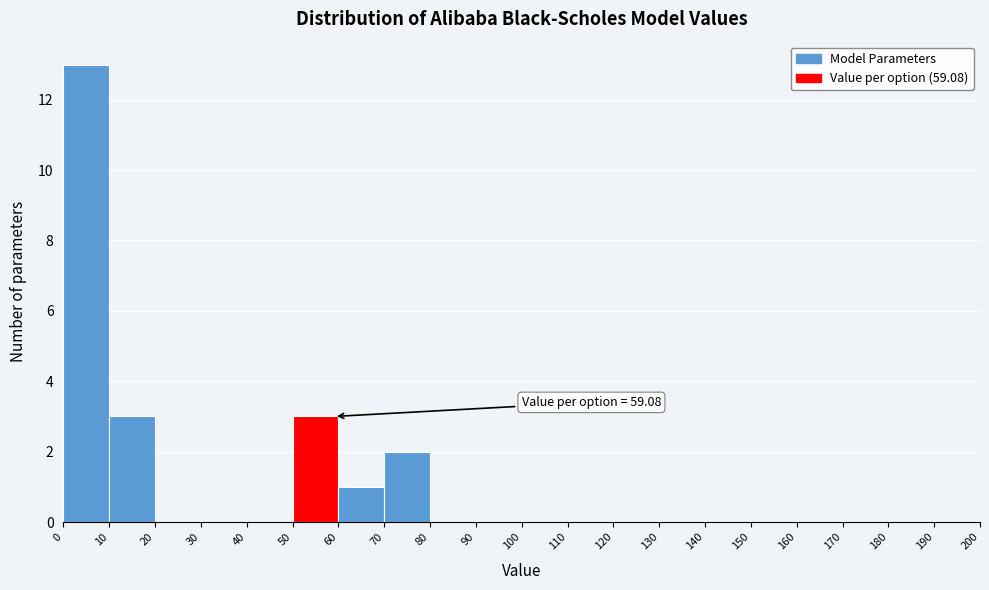

Which range on the x-axis has the tallest bar?

0 to 10